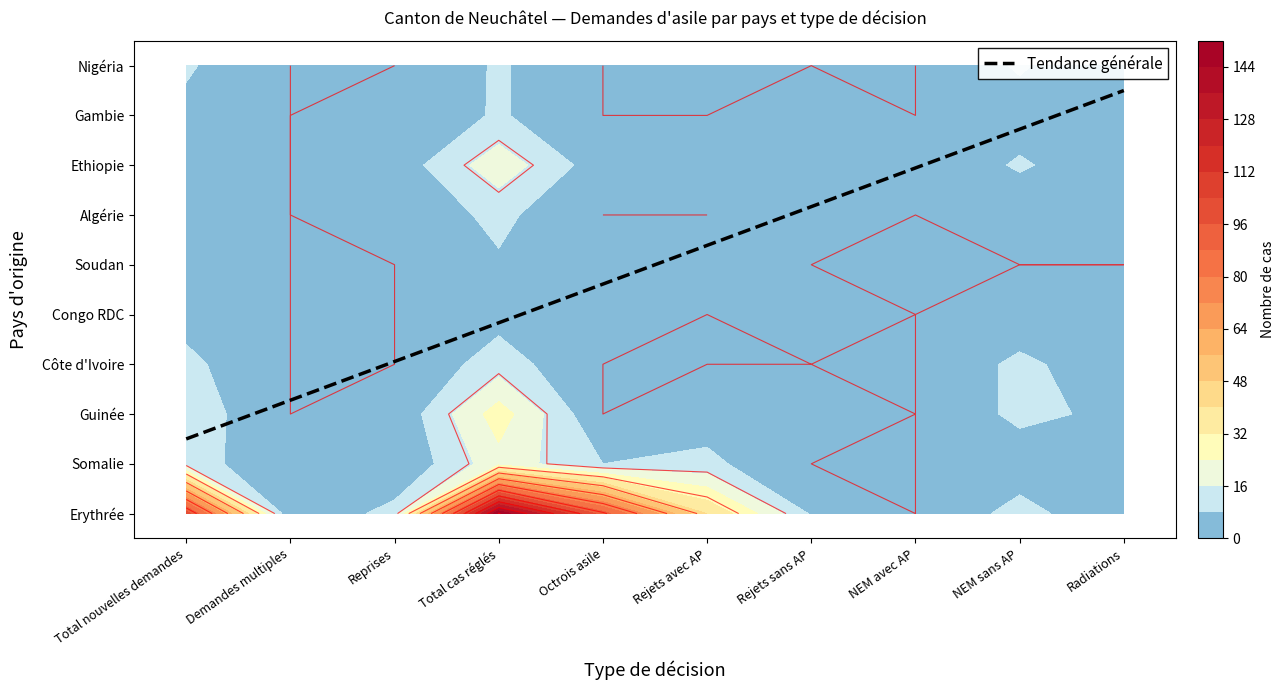

What is the total value across all series at Rejets avec AP?

58